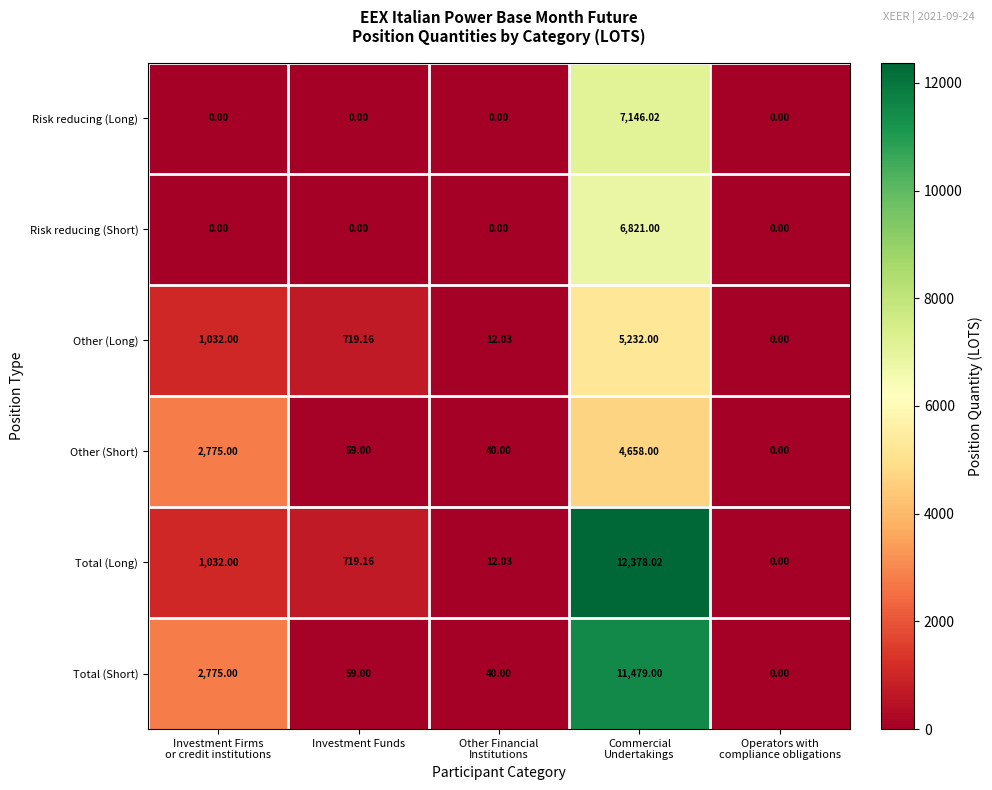

Which series has the largest total across all categories?

Total (Short)